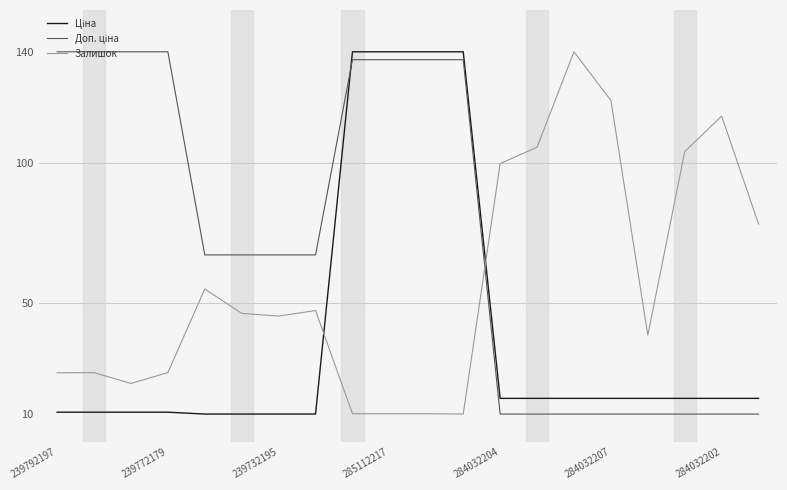

What is the lowest value of the Залишок series?

10.0